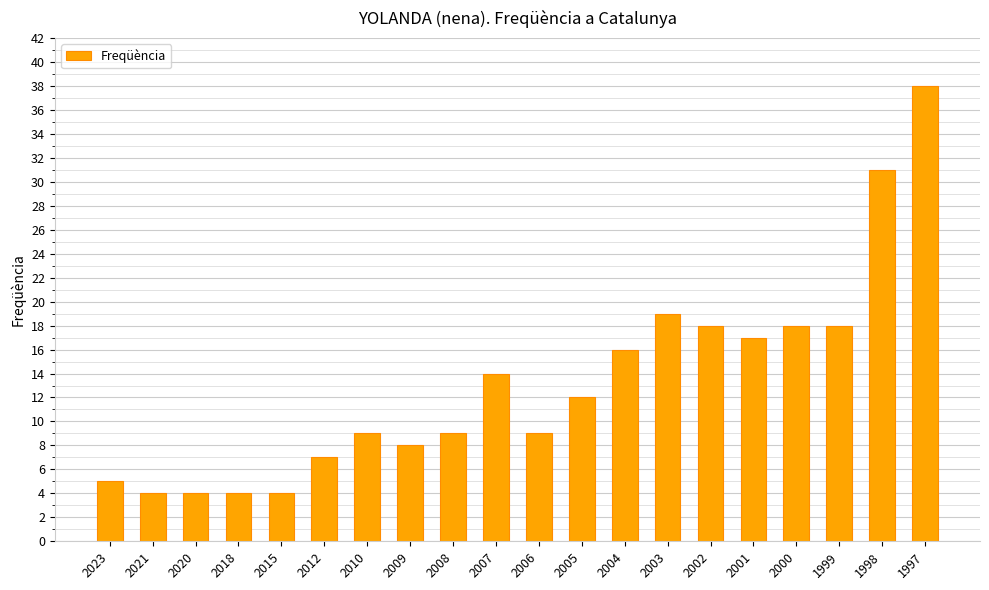

What is the difference between the maximum and minimum values?

34